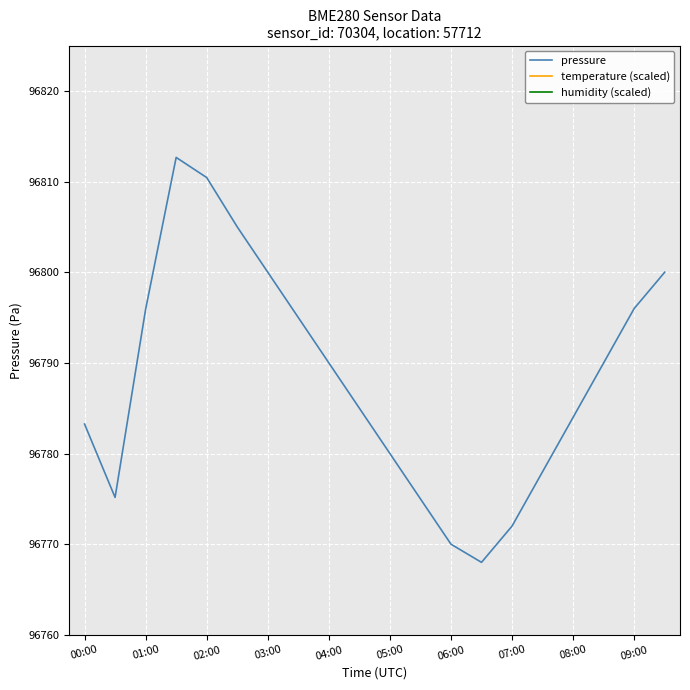

What is the highest value of the pressure series?

96812.7